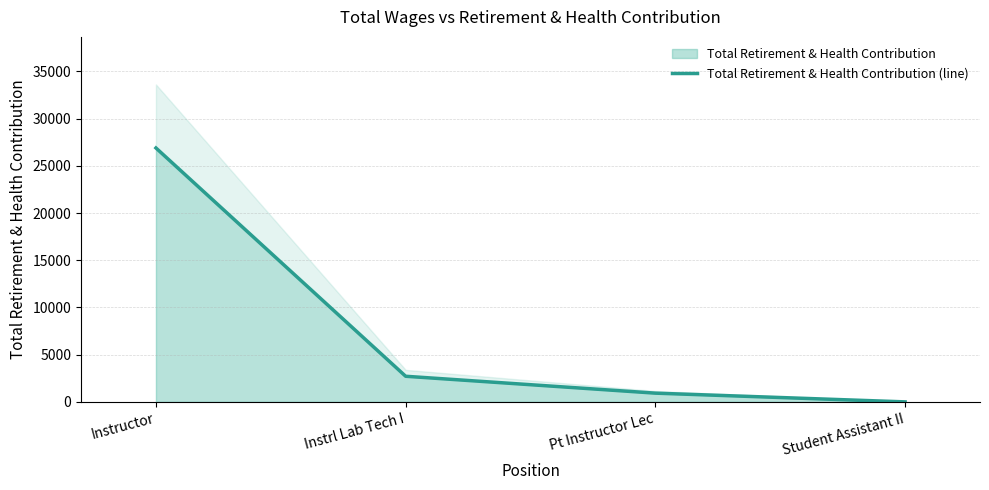

Rank the categories by value from lowest to highest.

Student Assistant II, Pt Instructor Lec, Instrl Lab Tech I, Instructor